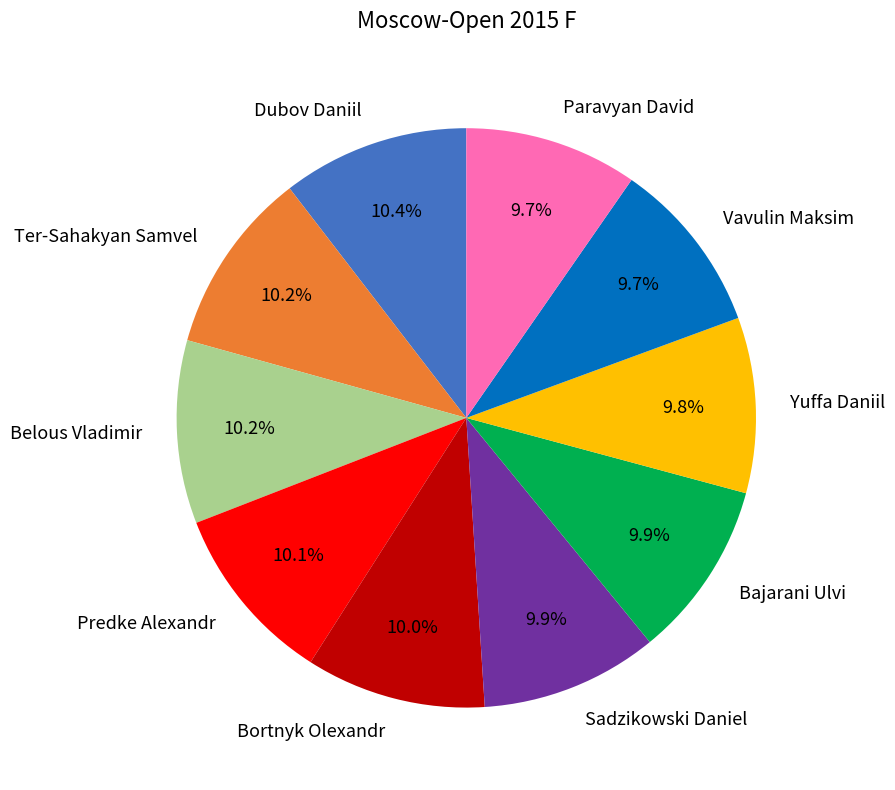

What is the ratio of the value at Paravyan David to the value at Sadzikowski Daniel?

1.0